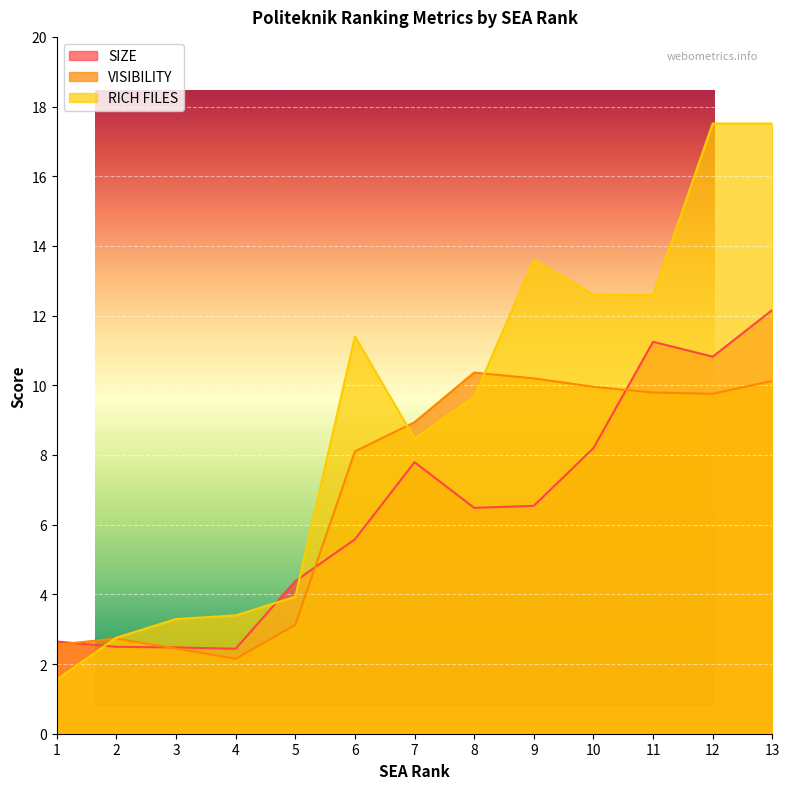

At which category is the sum across all series the highest?

13